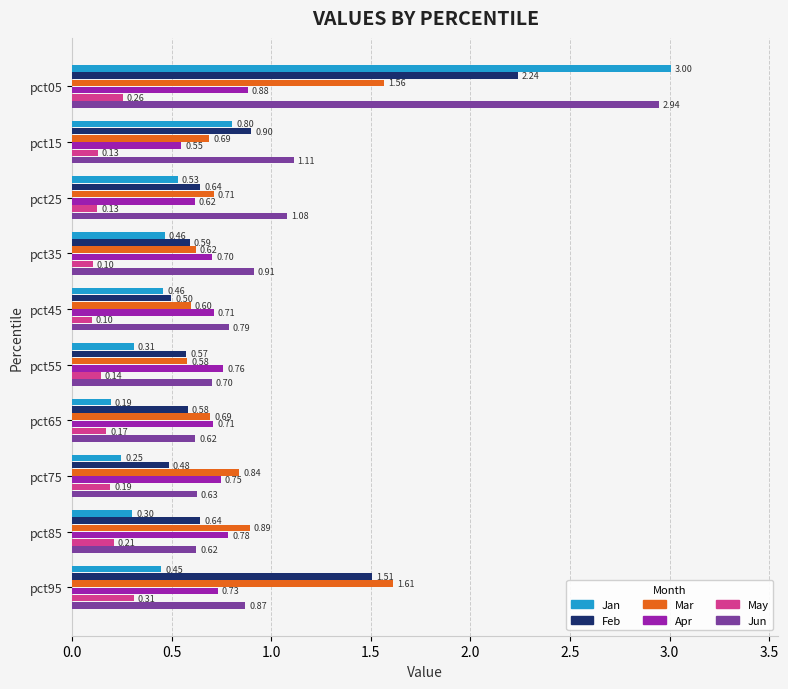

What is the average value of the Feb series?

0.9